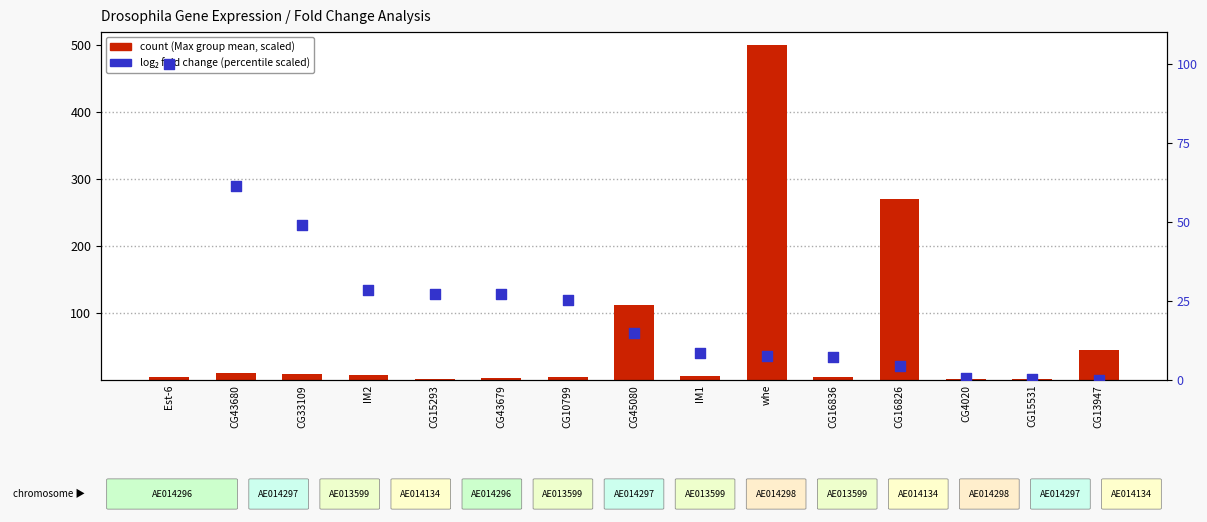

Is the value of count at CG13947 greater than the value of log₂ fold change (scaled) at CG33109?

No